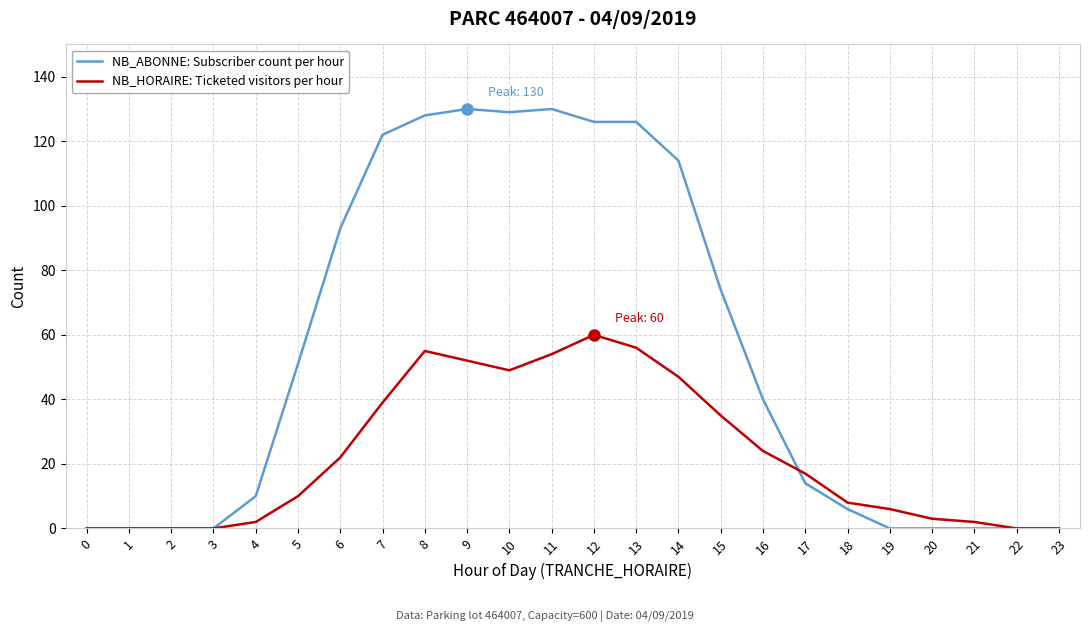

True or false: NB_ABONNE: Subscriber count per hour has a value of -85 at 3.

False